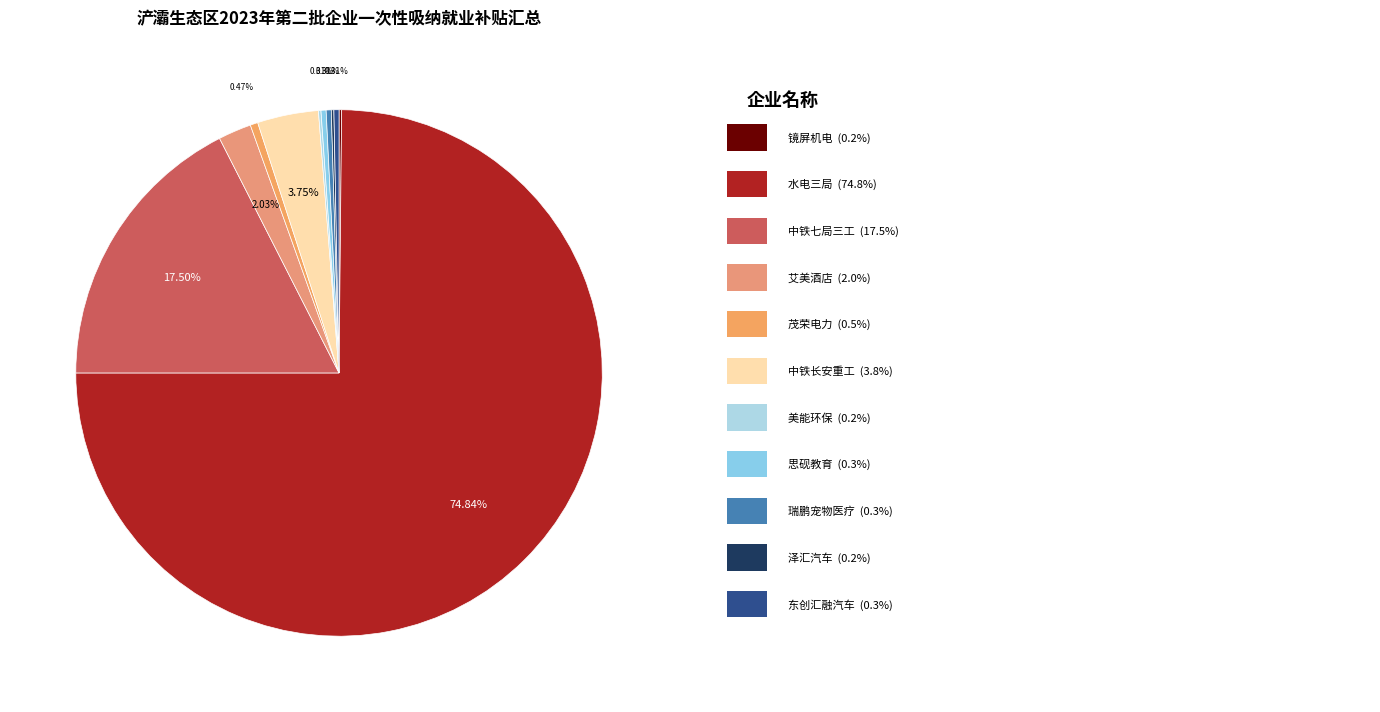

Which category has the biggest portion of the pie?

中国水利水电第三工程局有限公司